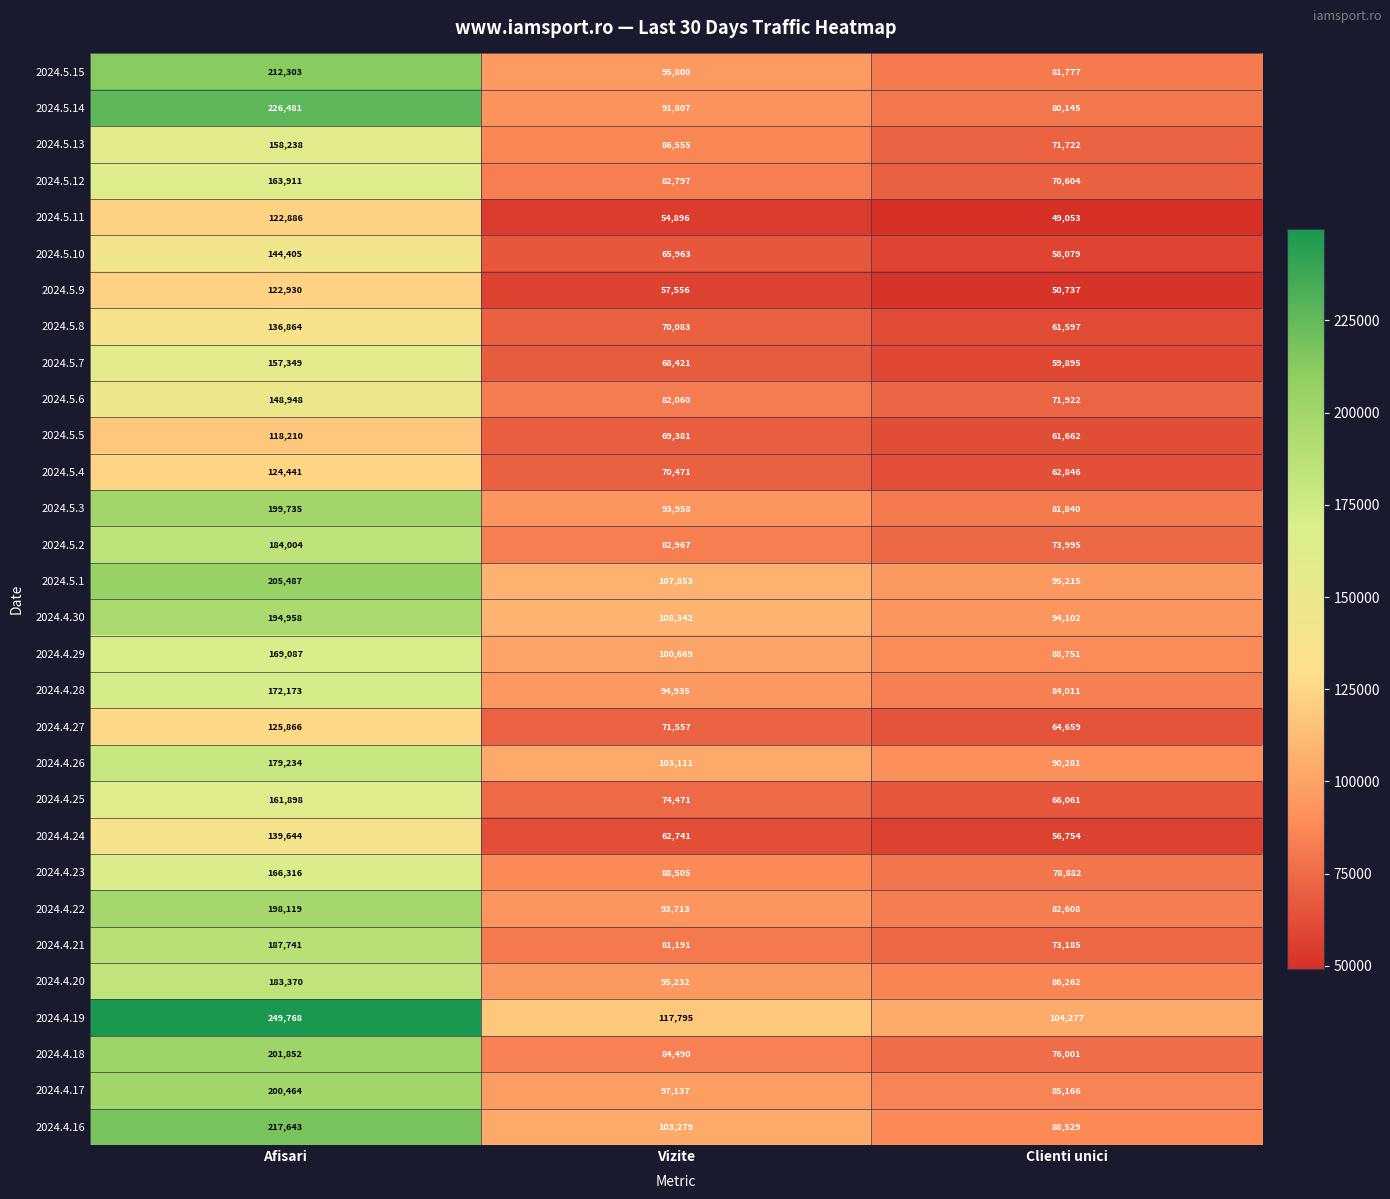

True or false: 2024.4.16 has a value of 144301 at Vizite.

False